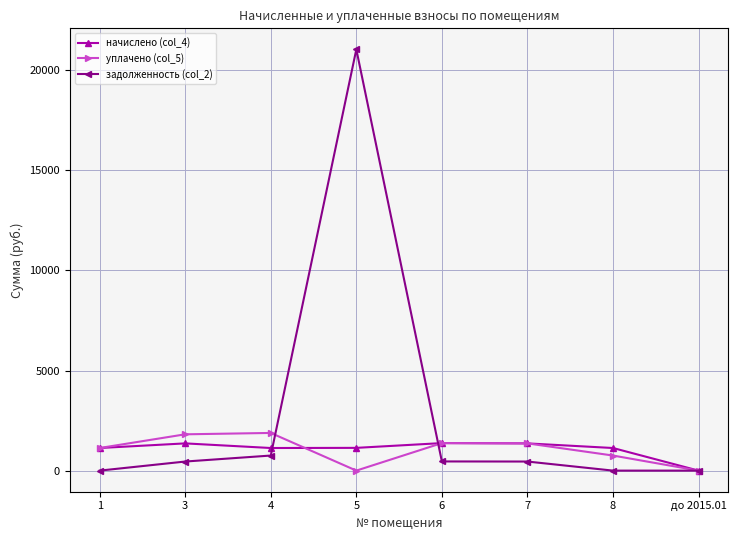

What is the label of the 8th point from the right?

1